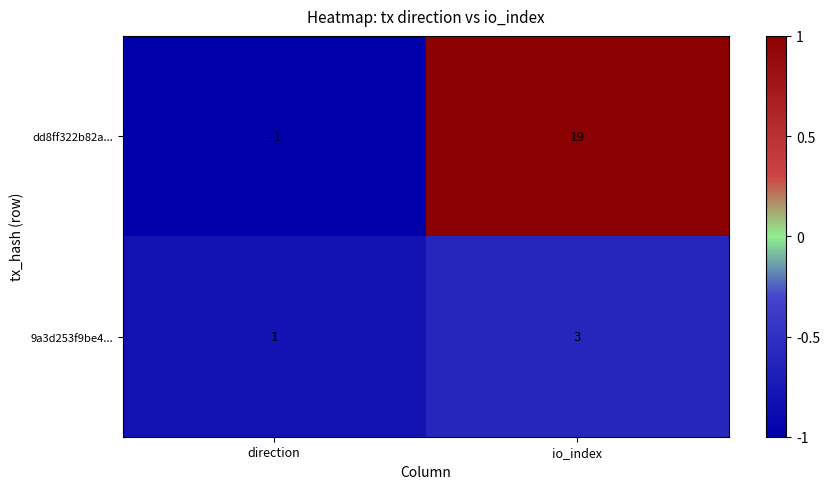

Which series has the largest total across all categories?

dd8ff322b82a...